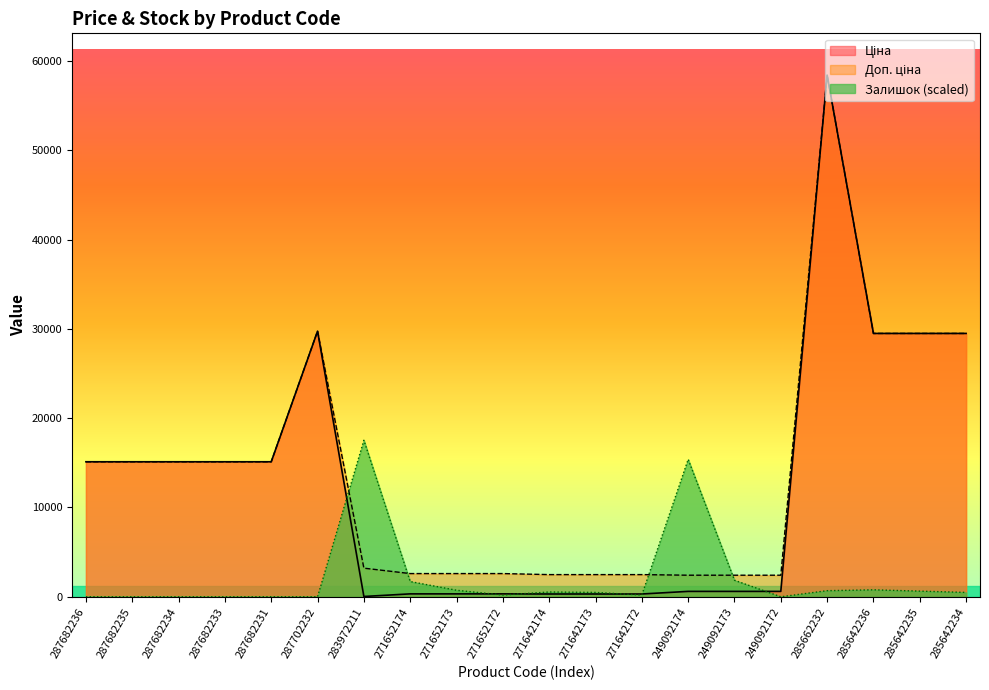

True or false: Доп. ціна has more than 1 interior local peaks.

True